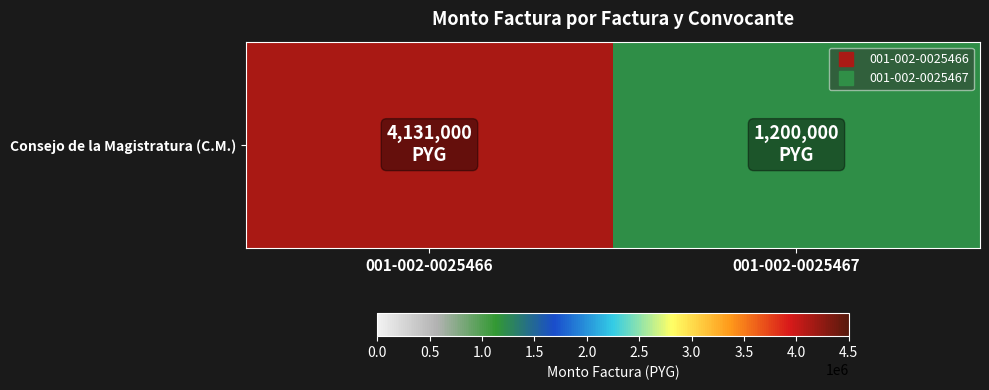

What is the sum of the values at 001-002-0025466 and 001-002-0025467?

5331000